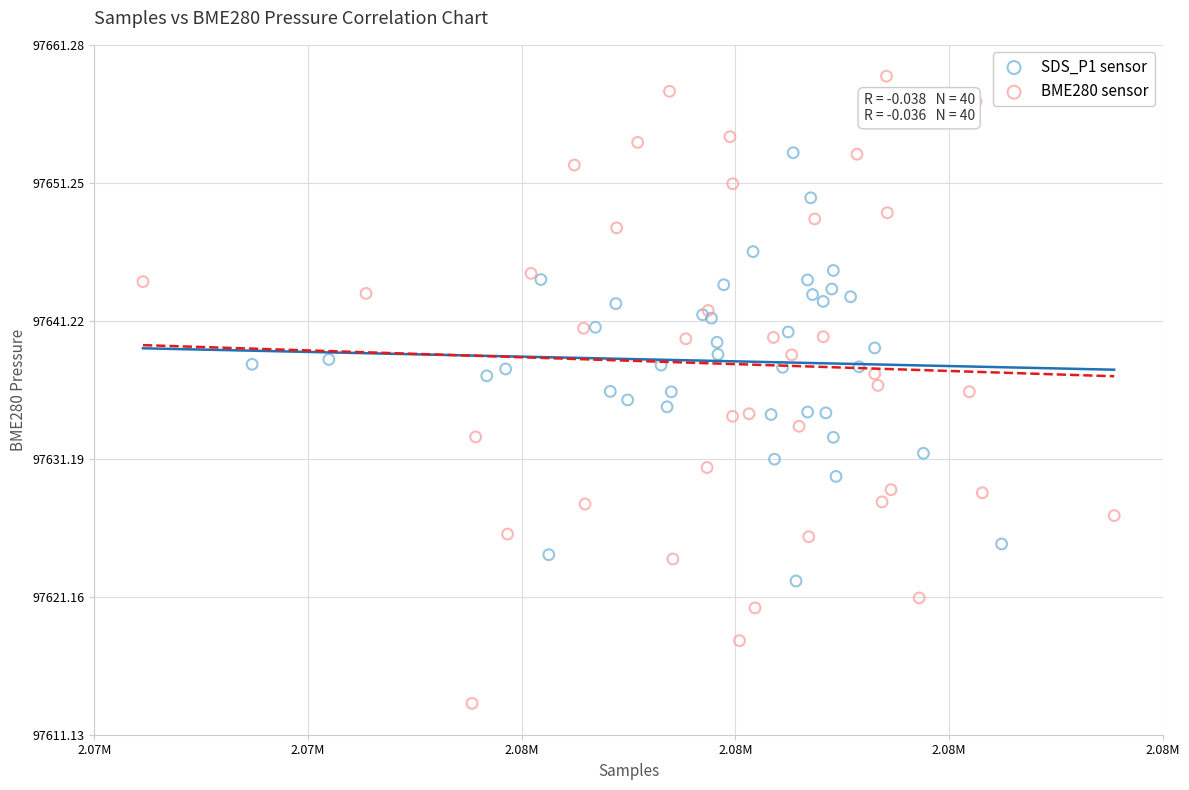

Which series contains the lowest Y value?

BME280 sensor